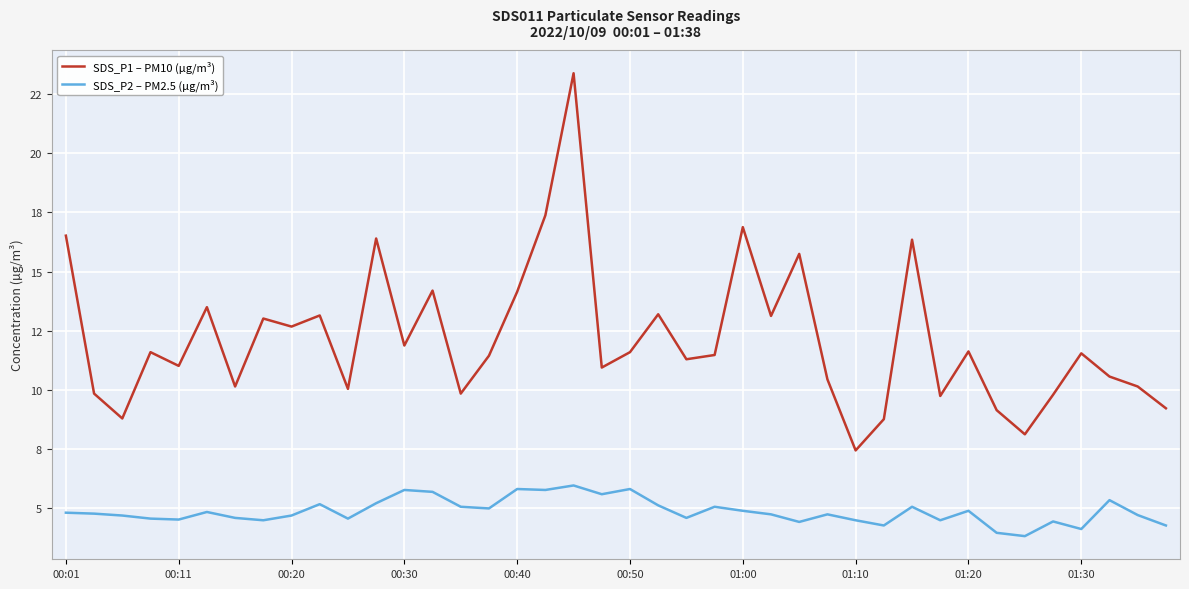

Does the chart display data point markers on the line(s)?

No